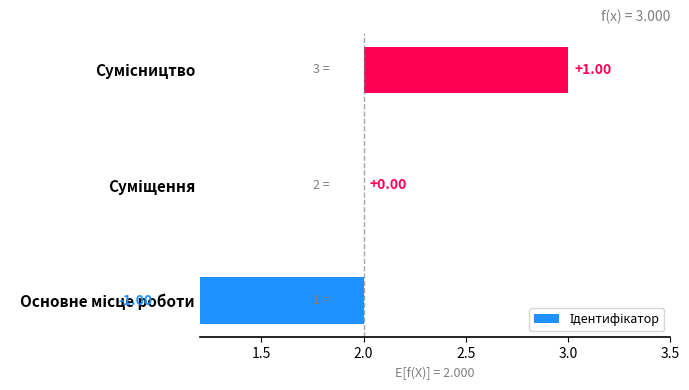

How many data points does each series have?

3